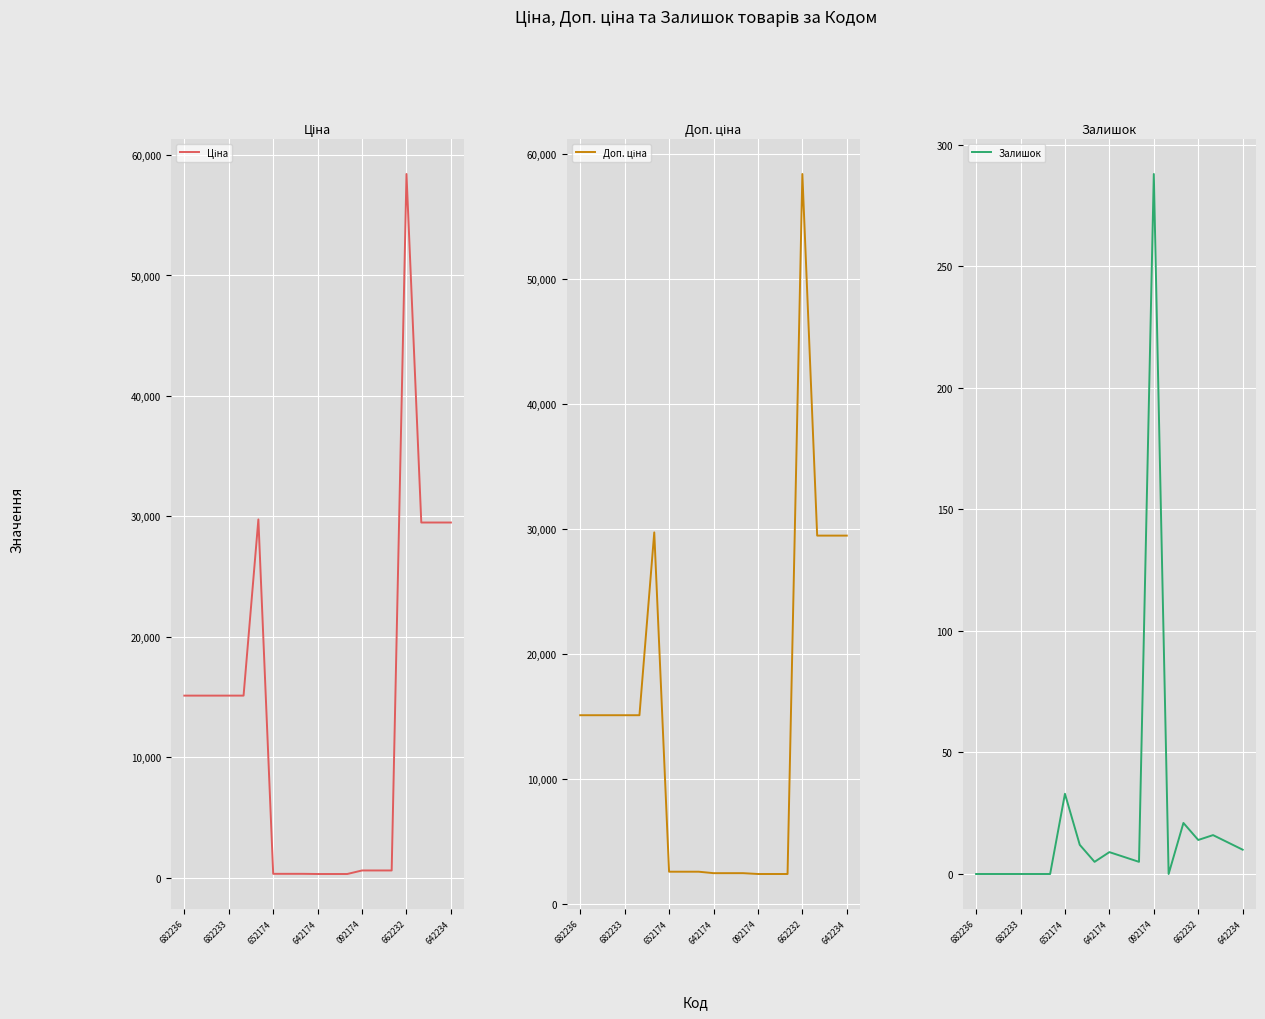

True or false: Залишок has a value of 33 at 652174.

True